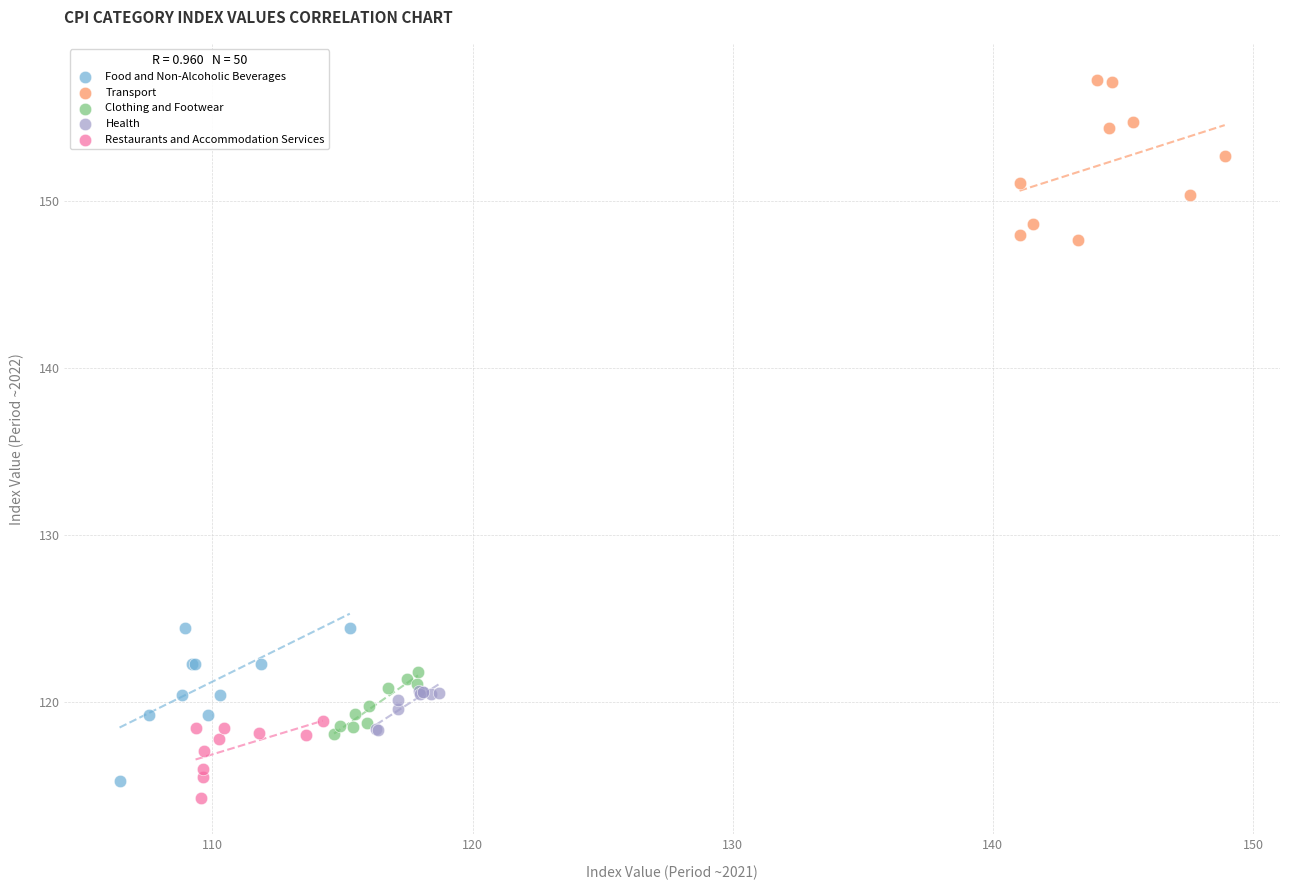

Which series reaches the maximum Y coordinate?

Transport